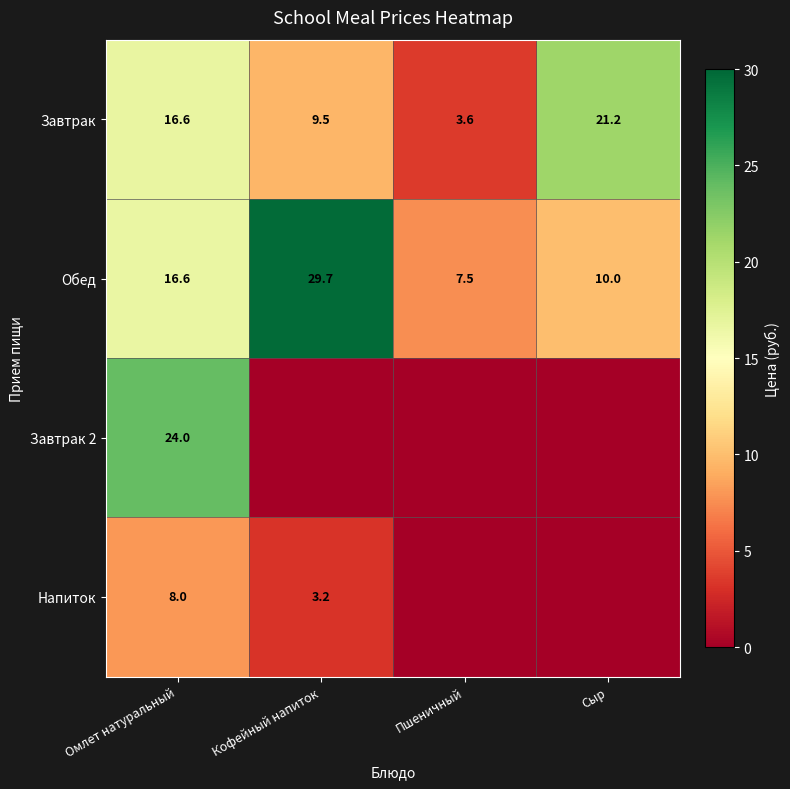

Is the value of Напиток at Омлет натуральный greater than the value of Обед at Пшеничный?

Yes